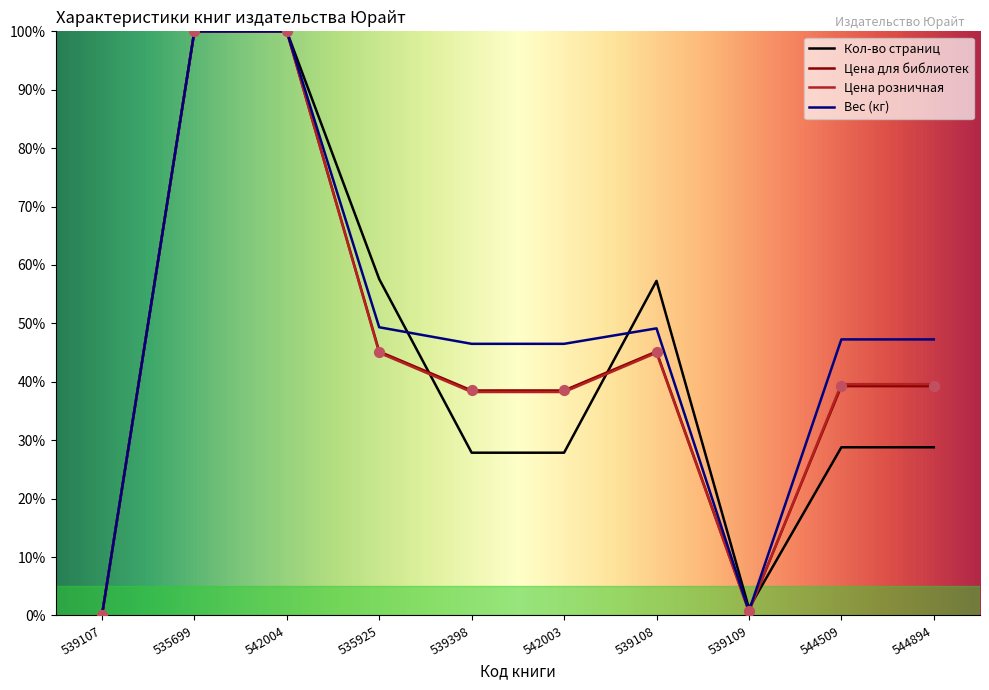

Which series contains the lowest Y value?

Кол-во страниц